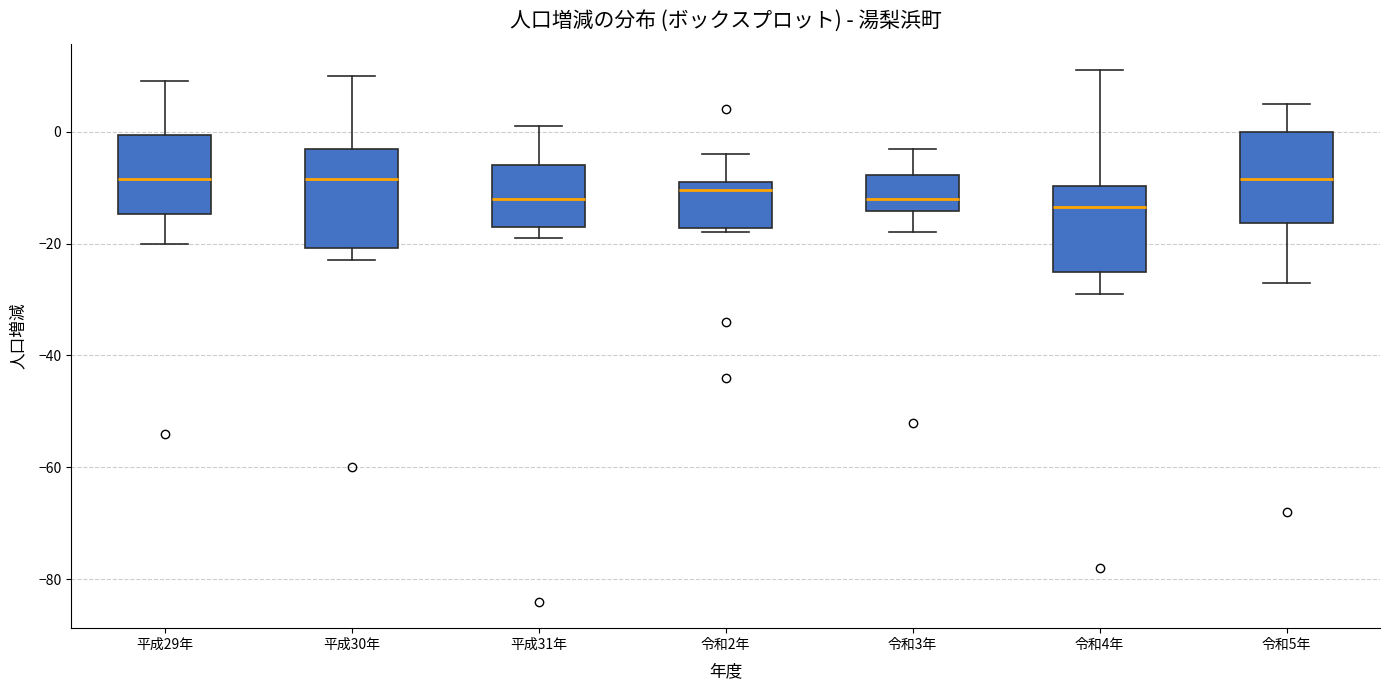

Reading left to right, transcribe this box plot: for each box, give where its median line is, the range the box spans, and where its two whiskers end, as read against the y-axis. The values are not printed on the chart, so give them approximately, as read against the axis.

平成29年: median -8, box -14 to 0, whiskers -20 to 10
平成30年: median -8, box -20 to -2, whiskers -22 to 10
平成31年: median -12, box -16 to -6, whiskers -18 to 2
令和2年: median -10, box -18 to -8, whiskers -18 (just below the box's lower edge) to -4
令和3年: median -12, box -14 to -8, whiskers -18 to -2
令和4年: median -14, box -24 to -10, whiskers -28 to 12
令和5年: median -8, box -16 to 0, whiskers -26 to 6